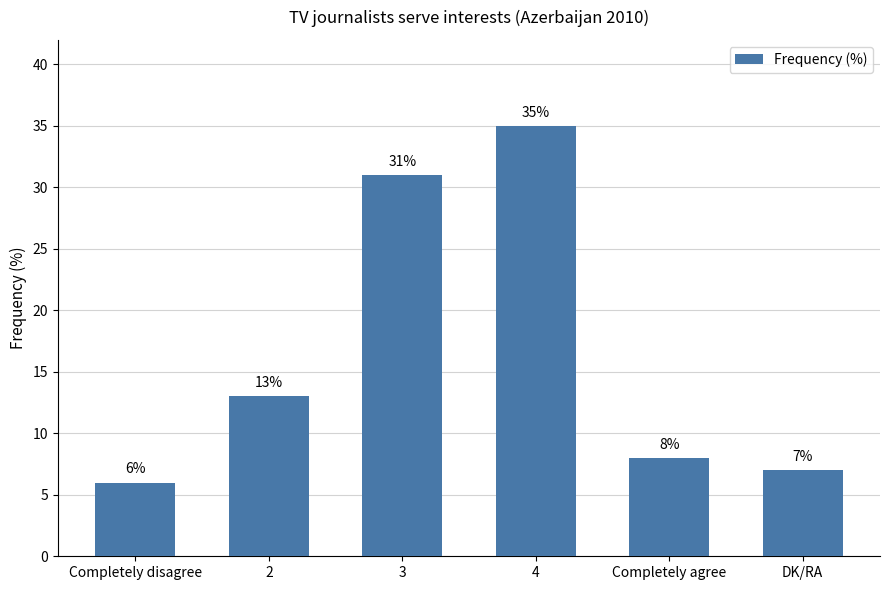

What position from the left is Completely agree?

5